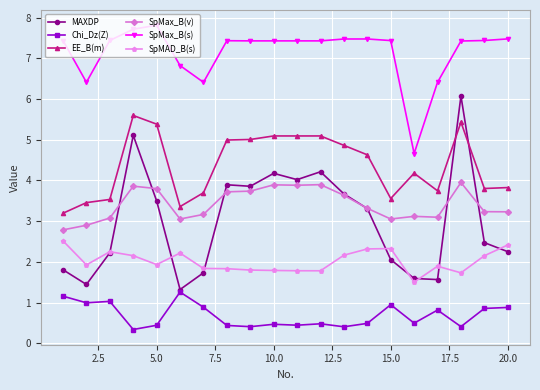

In EE_B(m), how many points are higher than both neighbors (excluding endpoints)?

5